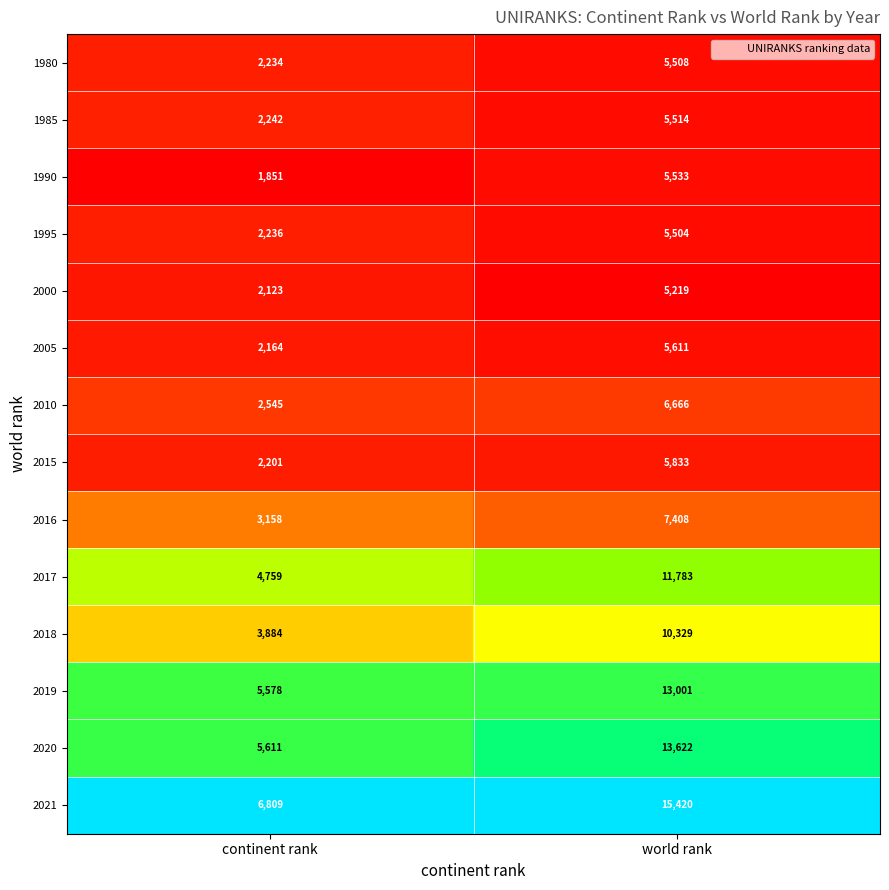

True or false: 2010 has a value of 3580 at continent rank.

False